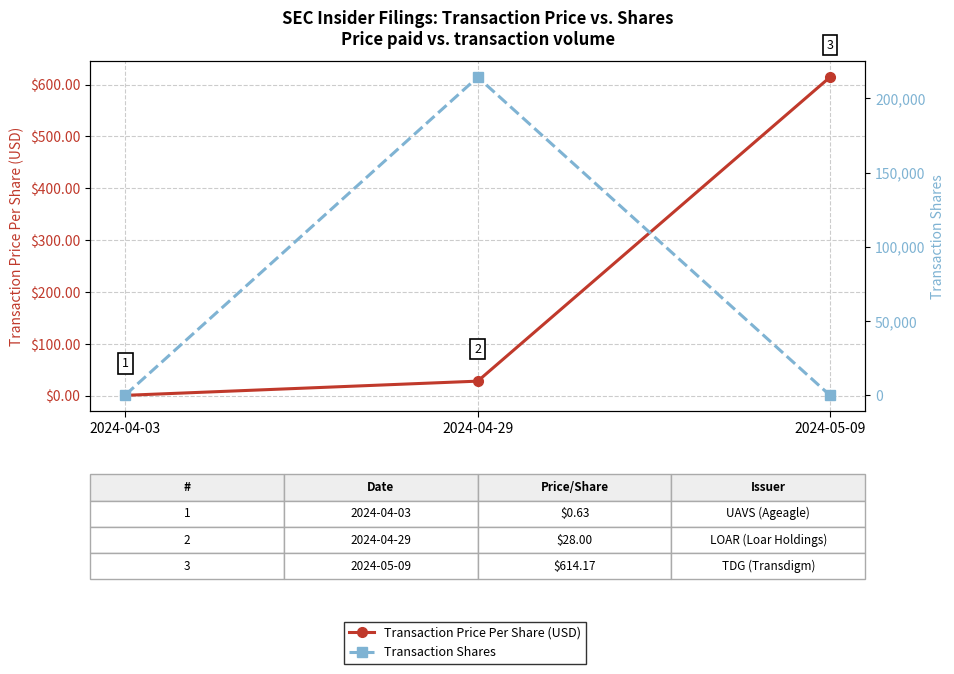

How many data points in Transaction Price Per Share (USD) are above 28?

1